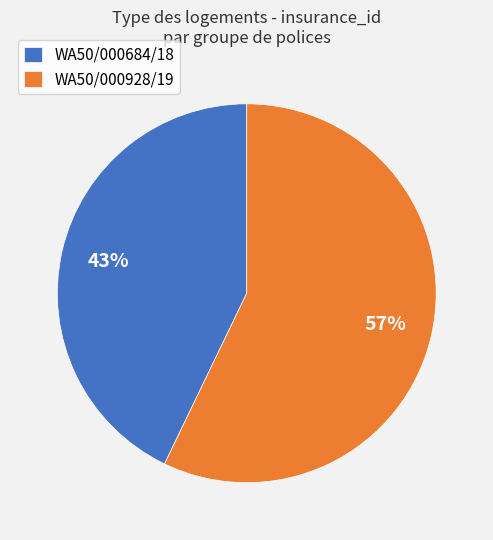

Rank the categories by value from highest to lowest.

WA50/000928/19, WA50/000684/18